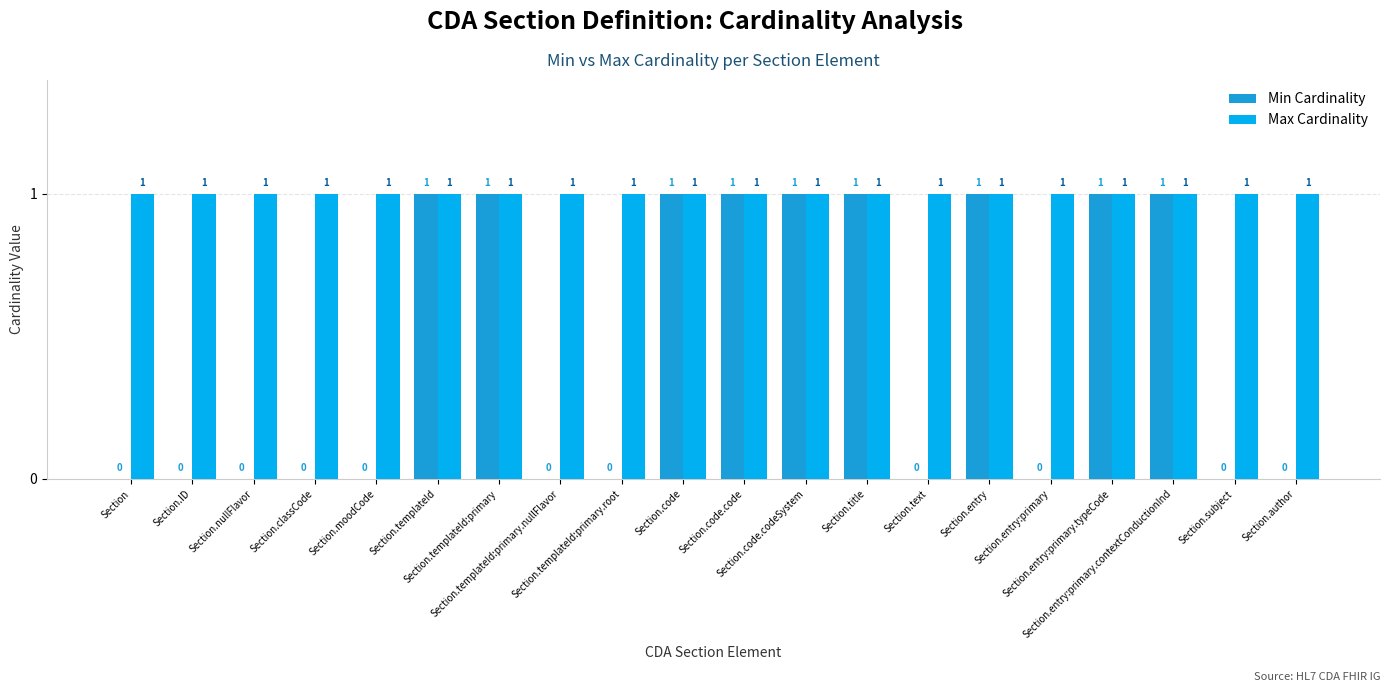

How many categories are shown in the chart?

20